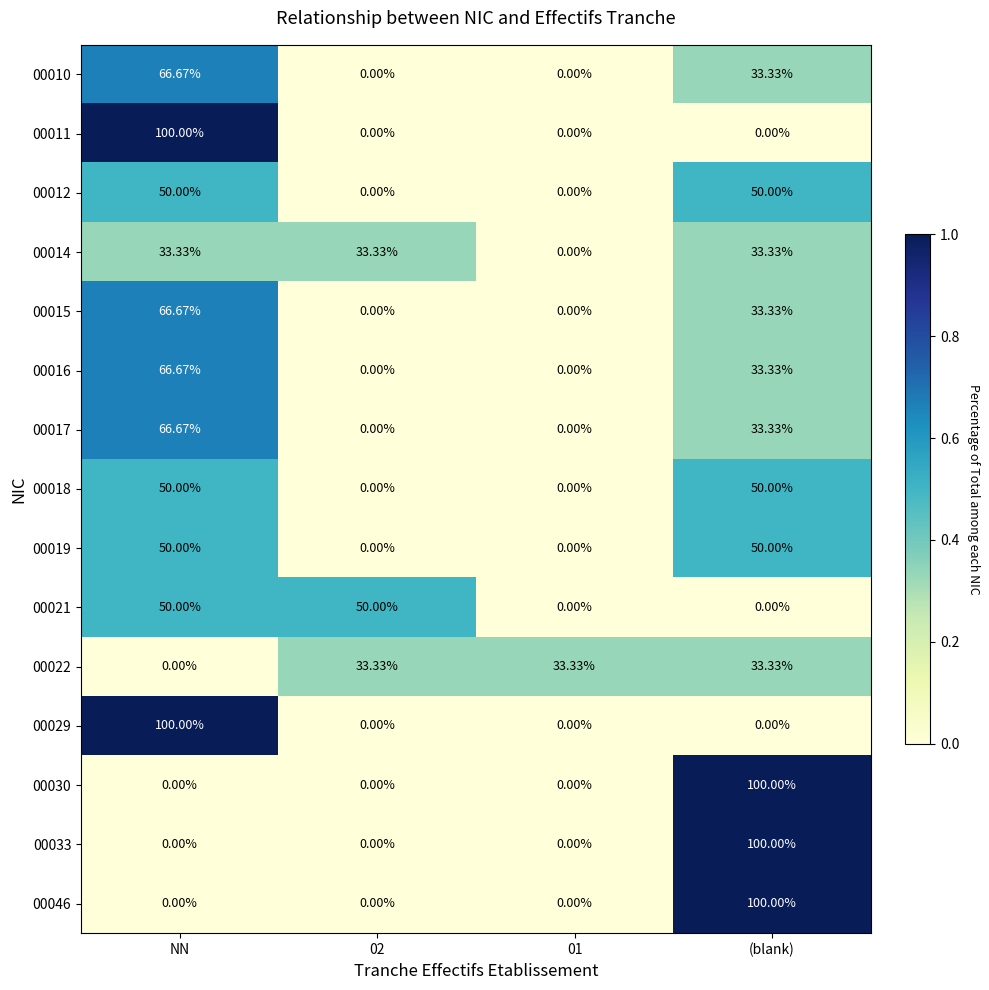

Which category has the highest value in the 00011 series?

NN